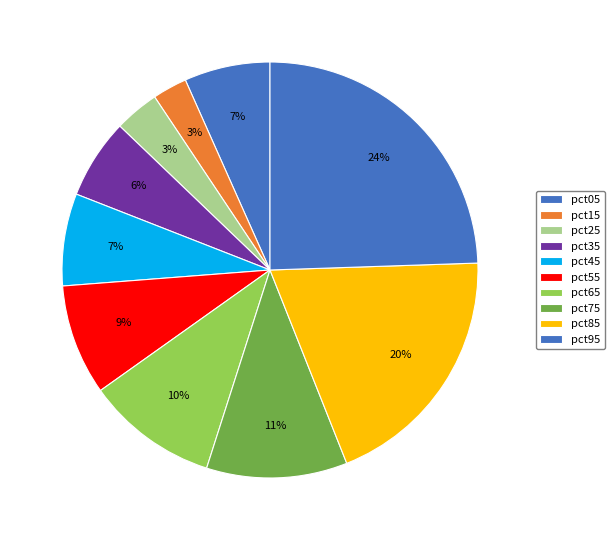

Rank the categories by value from lowest to highest.

pct15, pct25, pct35, pct05, pct45, pct55, pct65, pct75, pct85, pct95